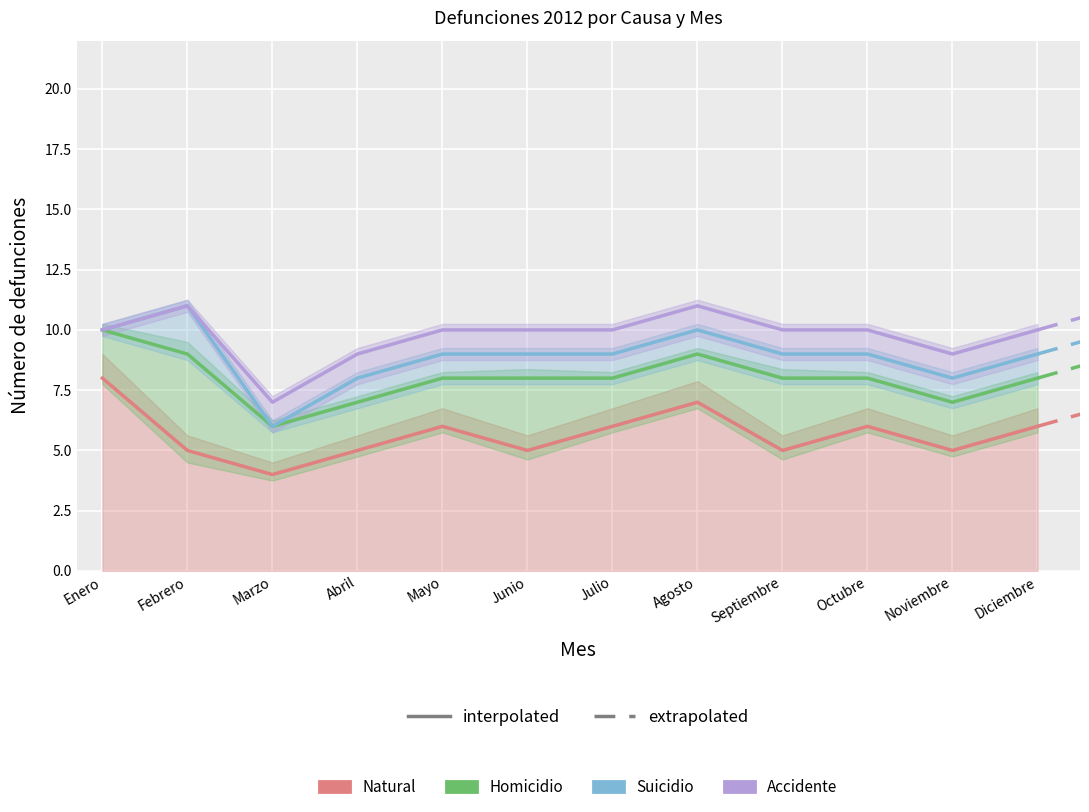

Which category has the lowest value in the Natural series?

Marzo